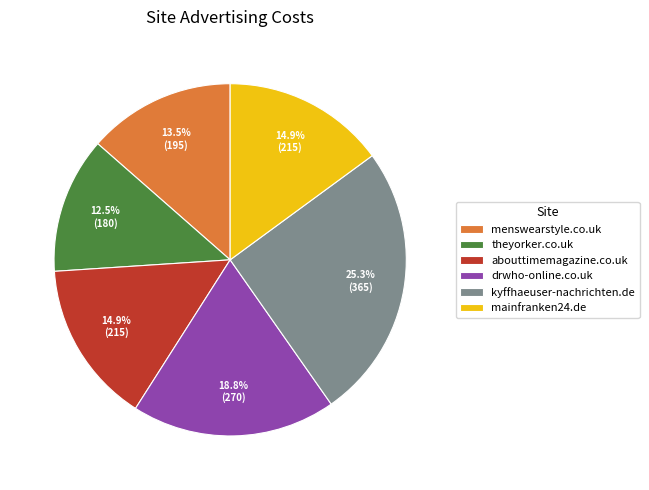

To the nearest percent, what is the difference between the menswearstyle.co.uk and mainfranken24.de slice percentages?

1%